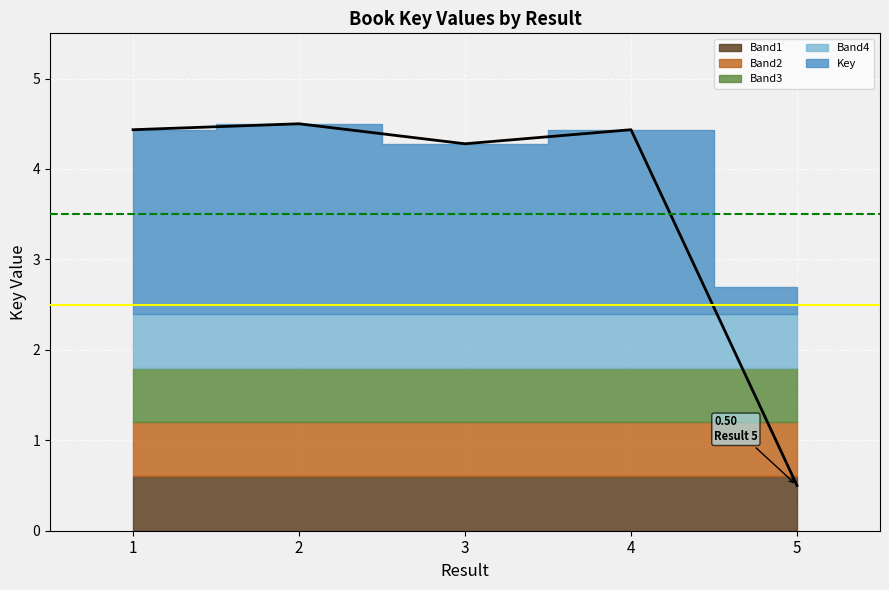

What is the difference between the maximum and minimum values?

4.0